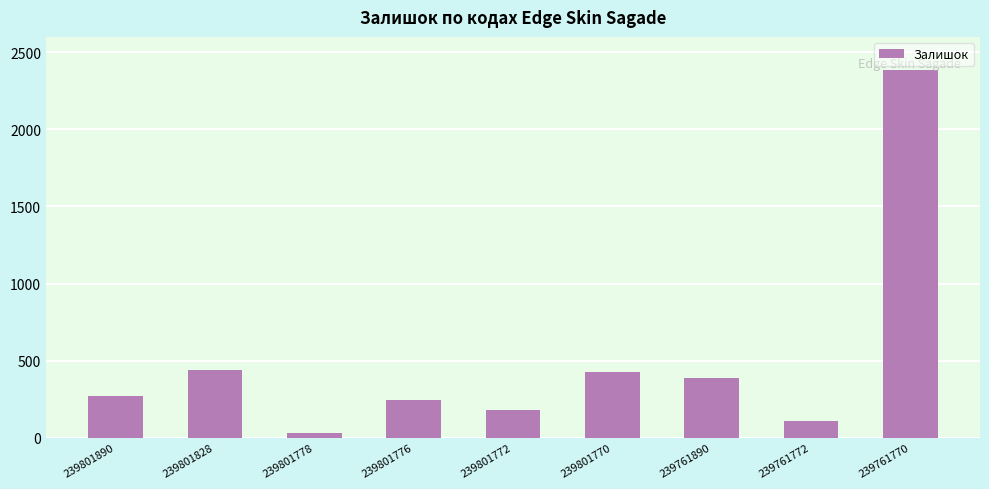

What is the sum of the values at 239761890 and 239801890?

653